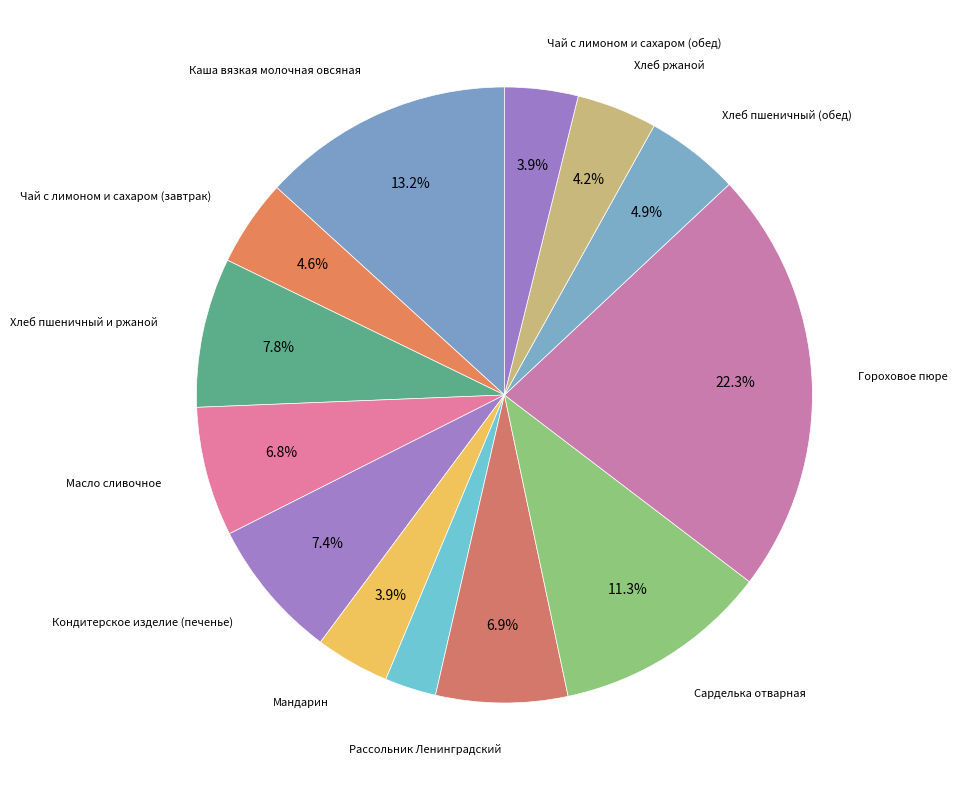

How many segments does this pie chart have?

13